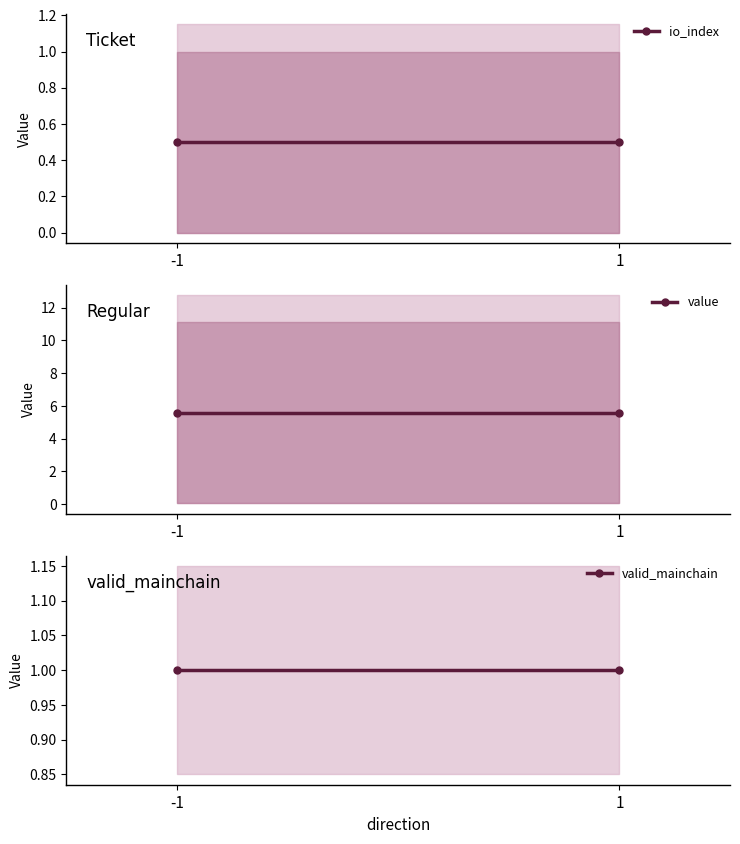

Between -1 and 1, which series saw the biggest shift?

io_index